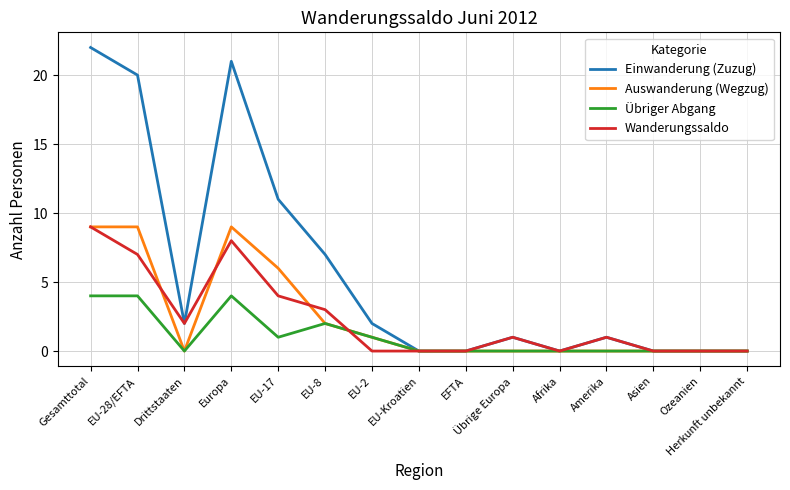

What is the highest value of the Wanderungssaldo series?

9